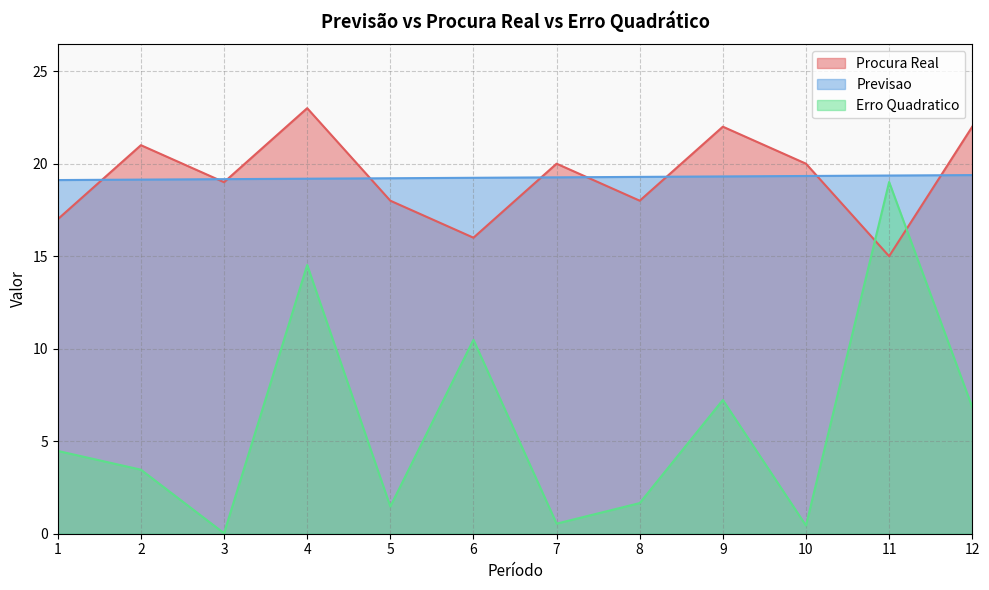

Does the chart have visible grid lines?

Yes